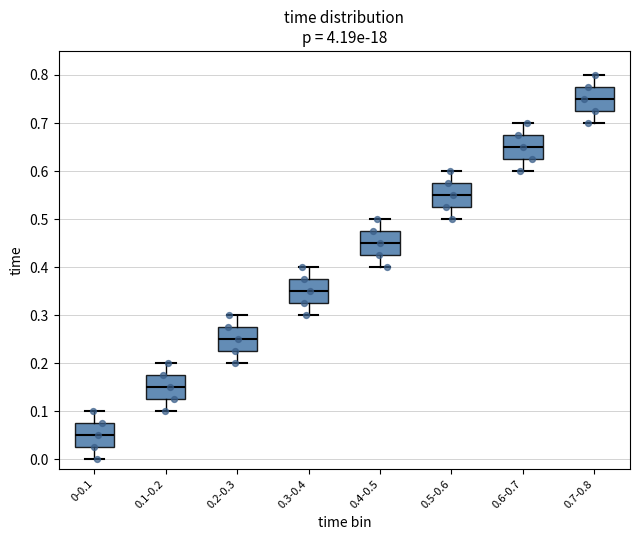

Reading left to right, read every box against the y-axis: the position of its median line, the range the box covers, and the ends of its whiskers. The values are not printed on the chart, so give them approximately, as read against the axis.

0-0.1: median 0.05, box 0.03 to 0.08, whiskers 0.00 to 0.10
0.1-0.2: median 0.15, box 0.13 to 0.18, whiskers 0.10 to 0.20
0.2-0.3: median 0.25, box 0.23 to 0.28, whiskers 0.20 to 0.30
0.3-0.4: median 0.35, box 0.33 to 0.38, whiskers 0.30 to 0.40
0.4-0.5: median 0.45, box 0.43 to 0.48, whiskers 0.40 to 0.50
0.5-0.6: median 0.55, box 0.53 to 0.58, whiskers 0.50 to 0.60
0.6-0.7: median 0.65, box 0.63 to 0.68, whiskers 0.60 to 0.70
0.7-0.8: median 0.75, box 0.73 to 0.78, whiskers 0.70 to 0.80